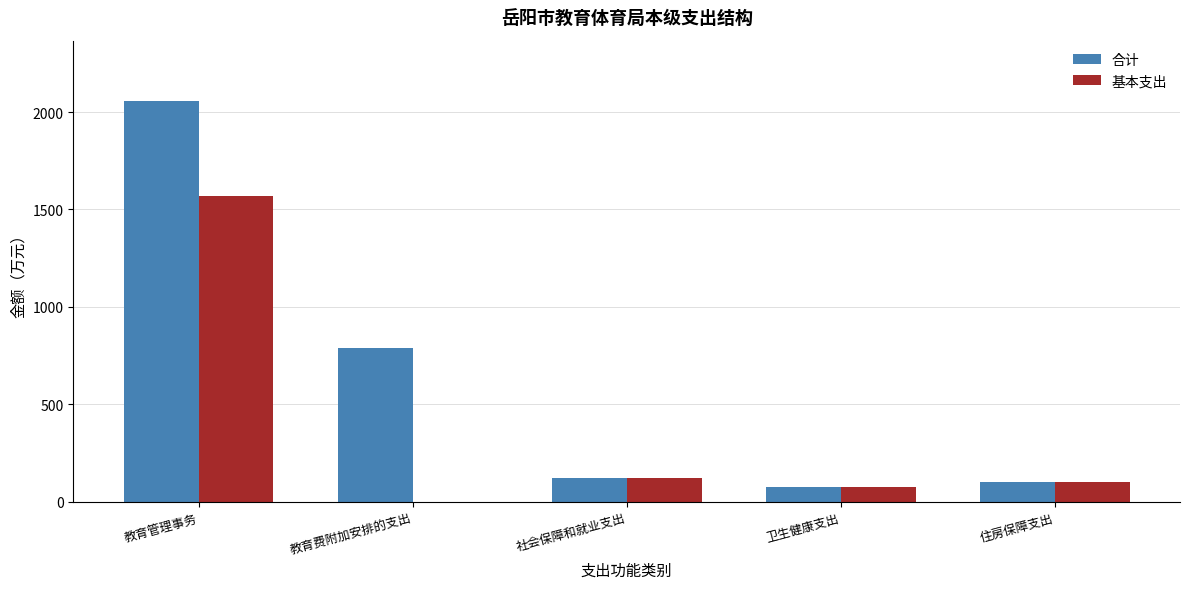

Reading left to right, list all the values displayed in this chart.

合计: 教育管理事务=2057.5	教育费附加安排的支出=791.0	社会保障和就业支出=121.0	卫生健康支出=73.8	住房保障支出=103.6
基本支出: 教育管理事务=1568.6	教育费附加安排的支出=0.0	社会保障和就业支出=121.0	卫生健康支出=73.8	住房保障支出=103.6